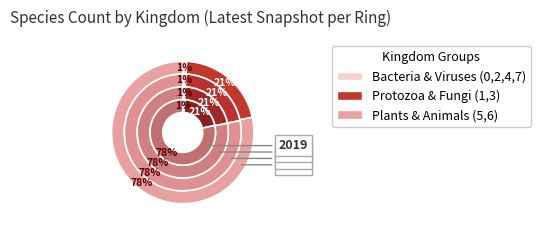

To the nearest percent, what percentage of the pie is 4?

1%